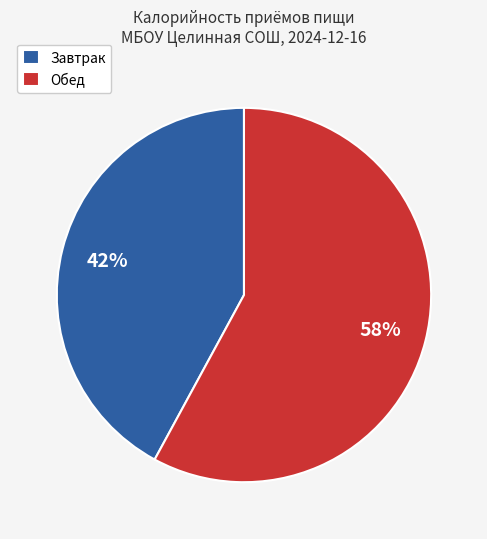

What percentage is the Обед slice, to the nearest percent?

58%